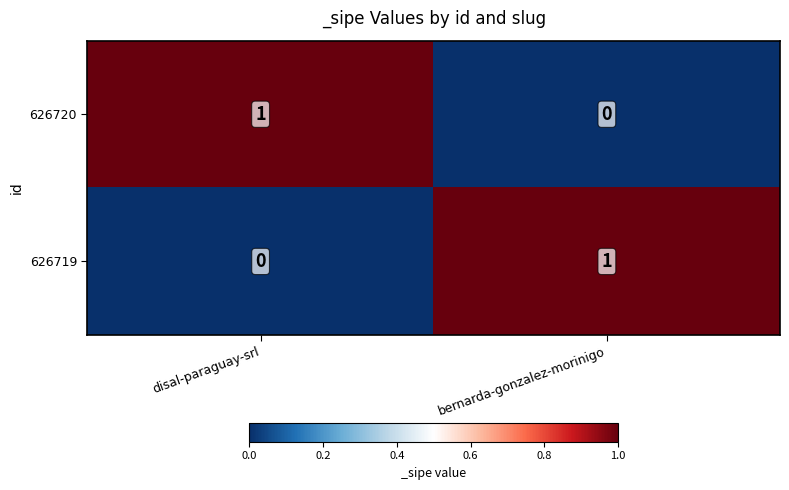

The 626719 series shows 1 at bernarda-gonzalez-morinigo. True or false?

True